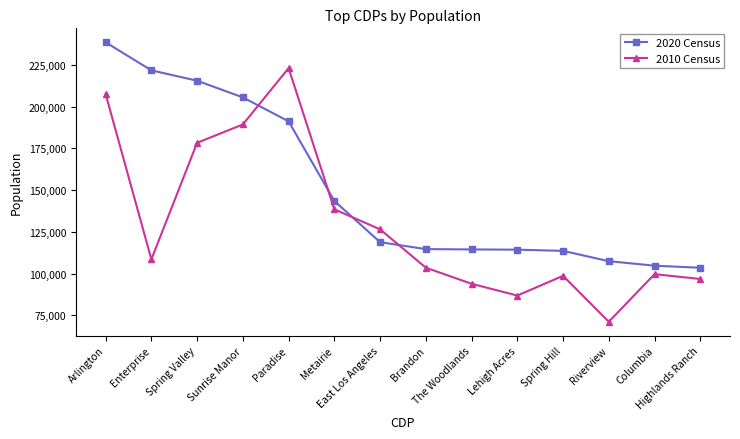

Is it true that 2010 Census equals 103483 at Brandon?

True